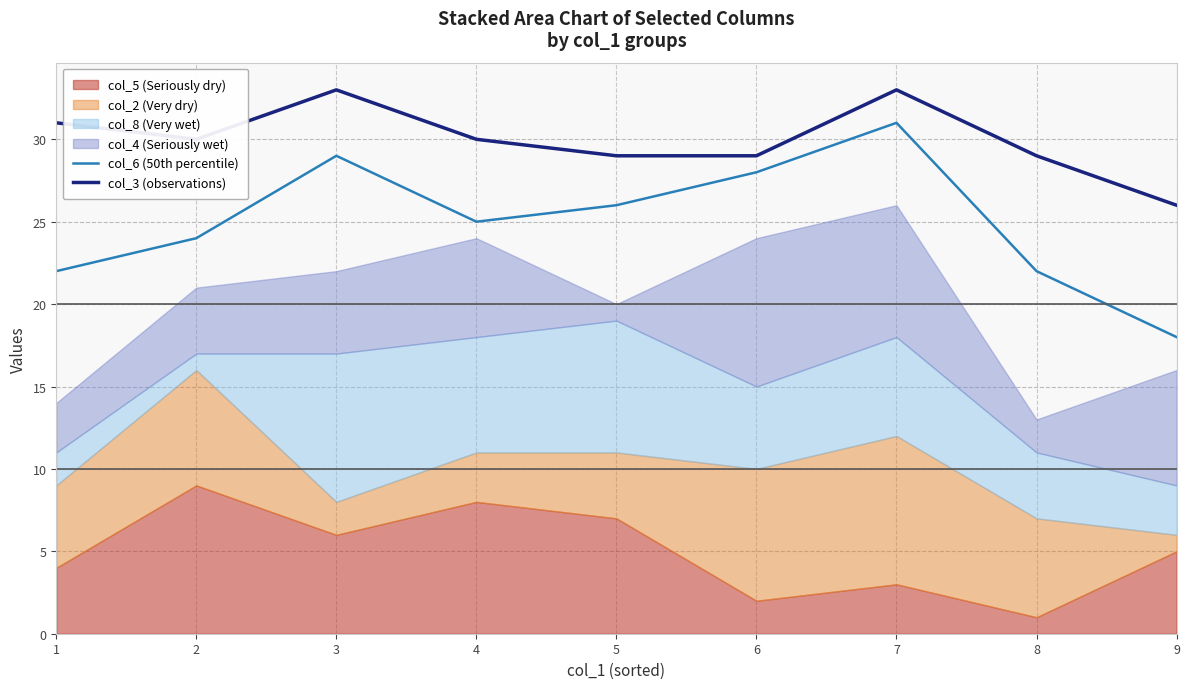

True or false: col_3 (observations) and col_6 (50th percentile) intersect in this chart.

False